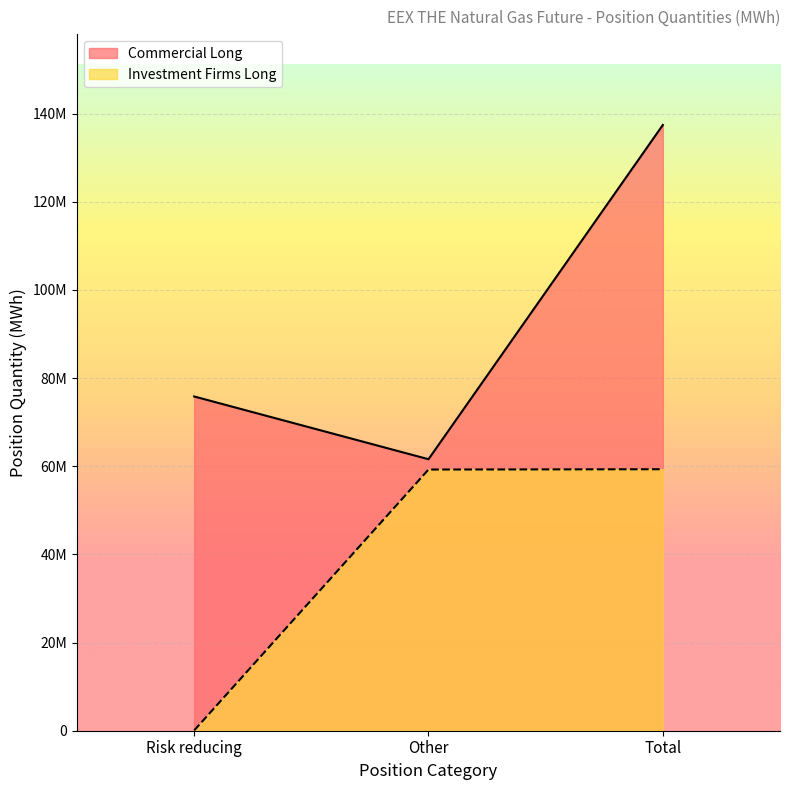

How many categories are shown in the chart?

3